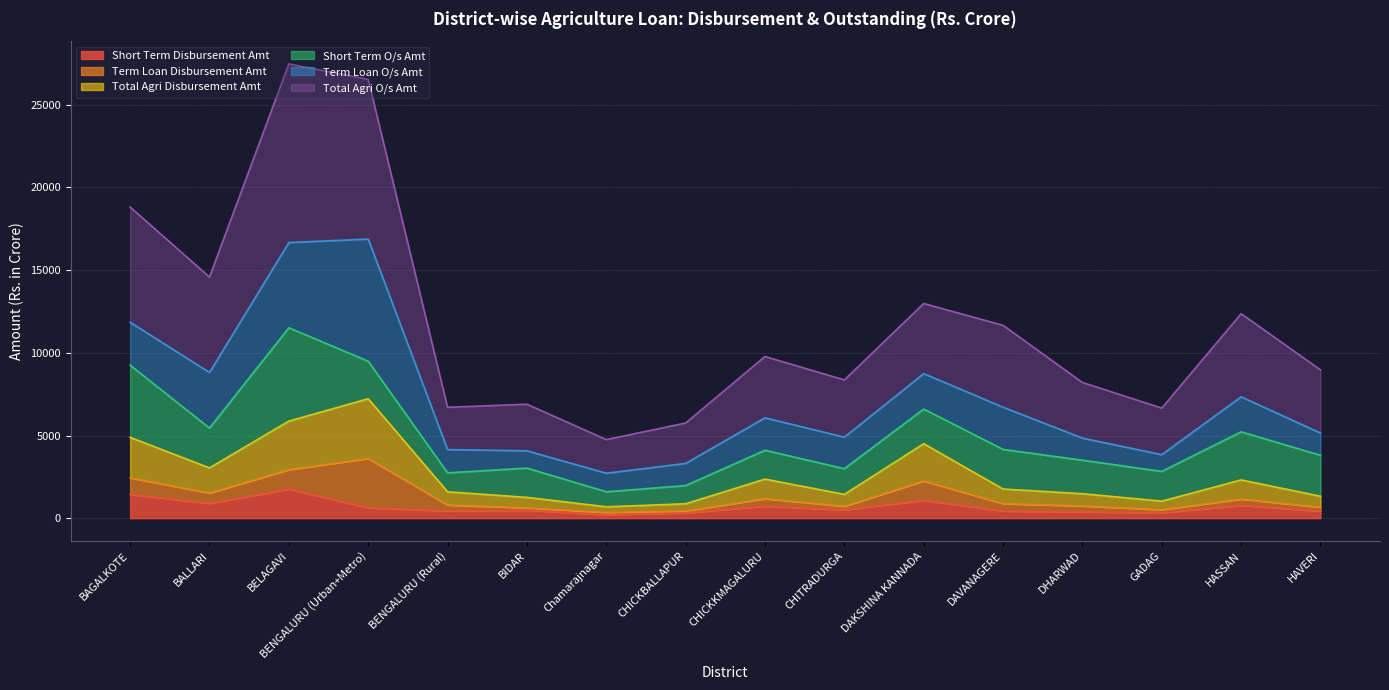

What are all the series names shown in the legend?

Short Term Disbursement Amt, Term Loan Disbursement Amt, Total Agri Disbursement Amt, Short Term O/s Amt, Term Loan O/s Amt, Total Agri O/s Amt